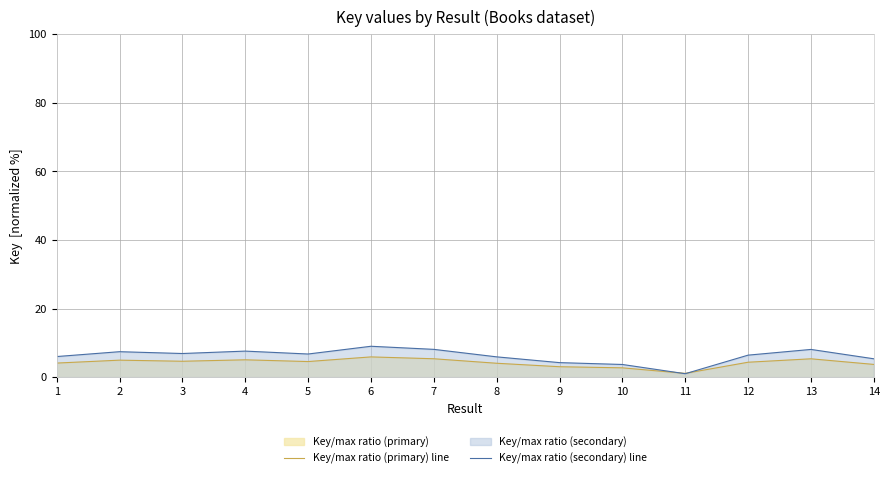

How many intersections are there between Key/max ratio (primary) line and Key/max ratio (secondary) line?

2